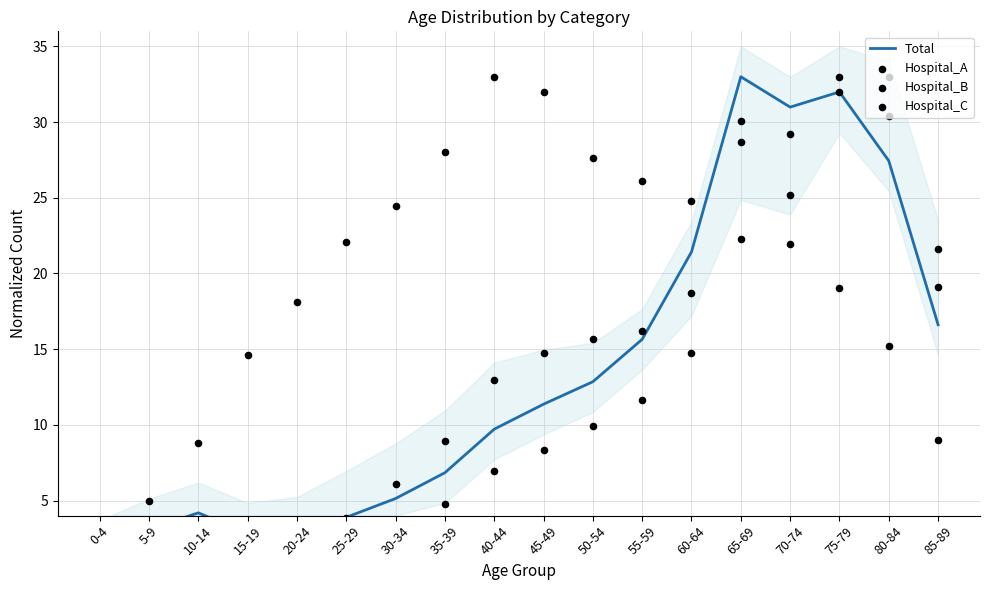

At which category is the sum across all series the highest?

75-79